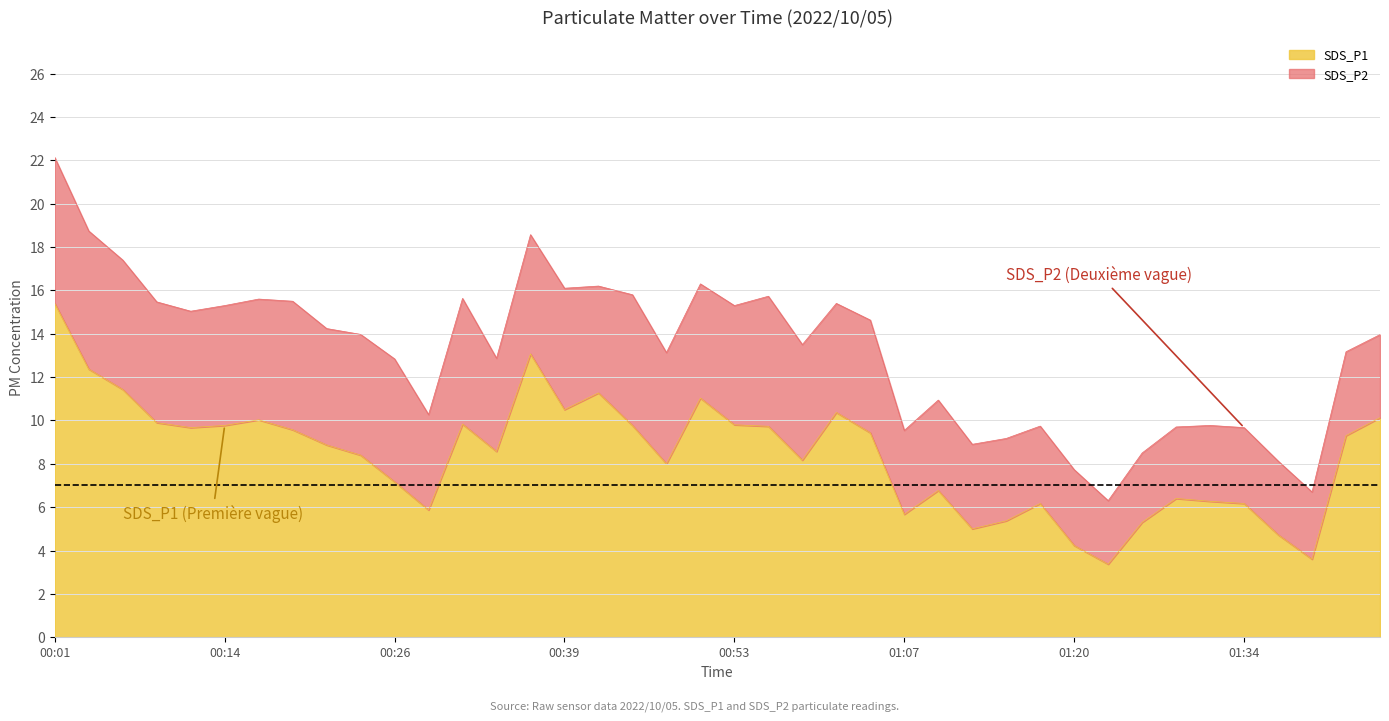

True or false: the data shows 5.7 at 01:07.

True